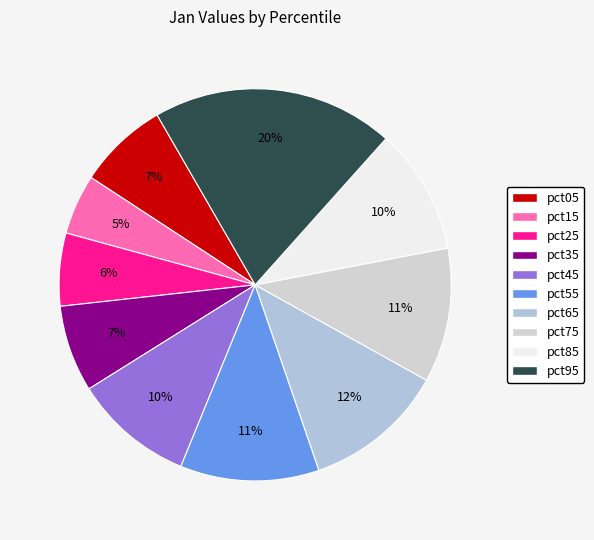

The pct55 slice represents 1% of the pie. True or false?

False